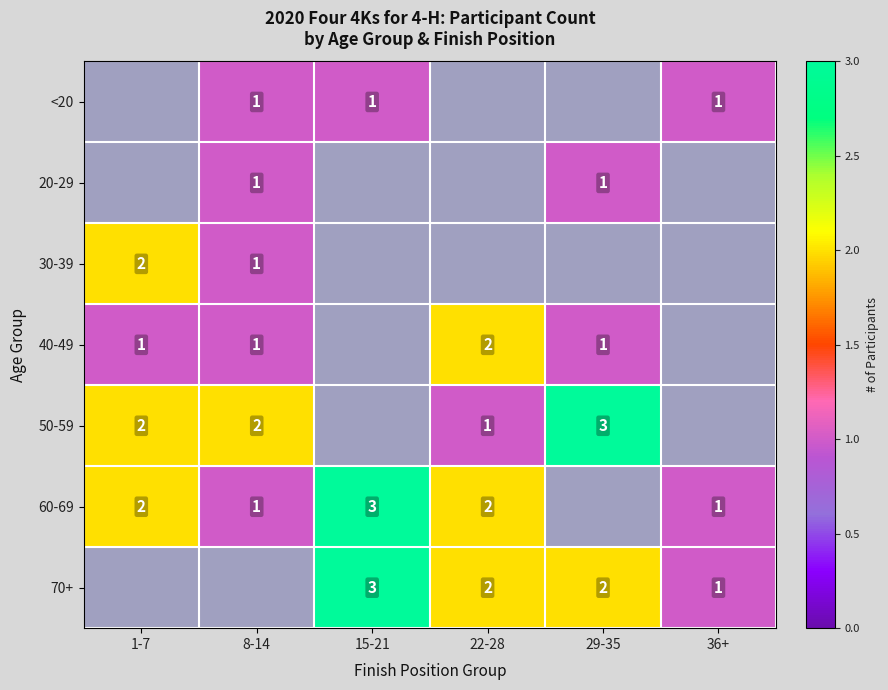

Is it true that 50-59 equals 2 at 1-7?

True